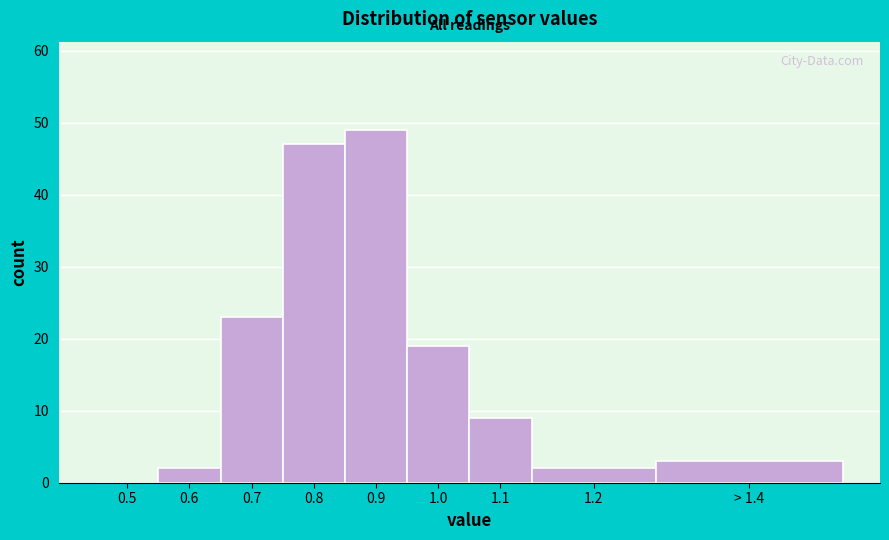

Reading right to left, list all the values displayed in this chart.

> 1.4=3	1.2=2	1.1=9	1.0=19	0.9=49	0.8=47	0.7=23	0.6=2	0.5=0